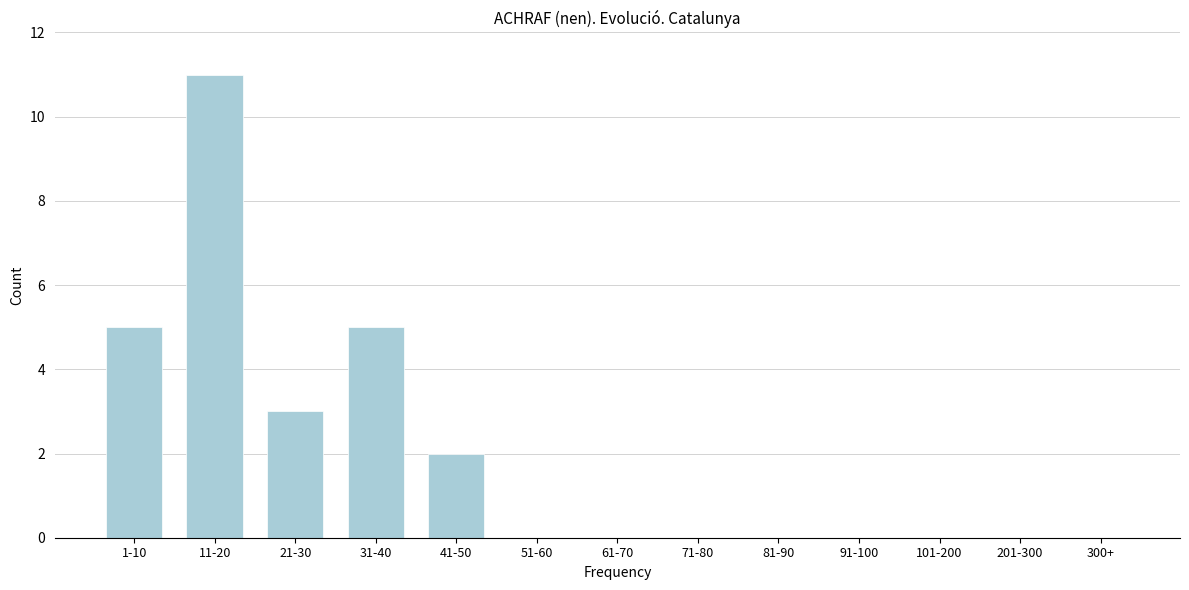

Reading left to right, what are all the values shown in this chart?

1-10=5	11-20=11	21-30=3	31-40=5	41-50=2	51-60=0	61-70=0	71-80=0	81-90=0	91-100=0	101-200=0	201-300=0	300+=0